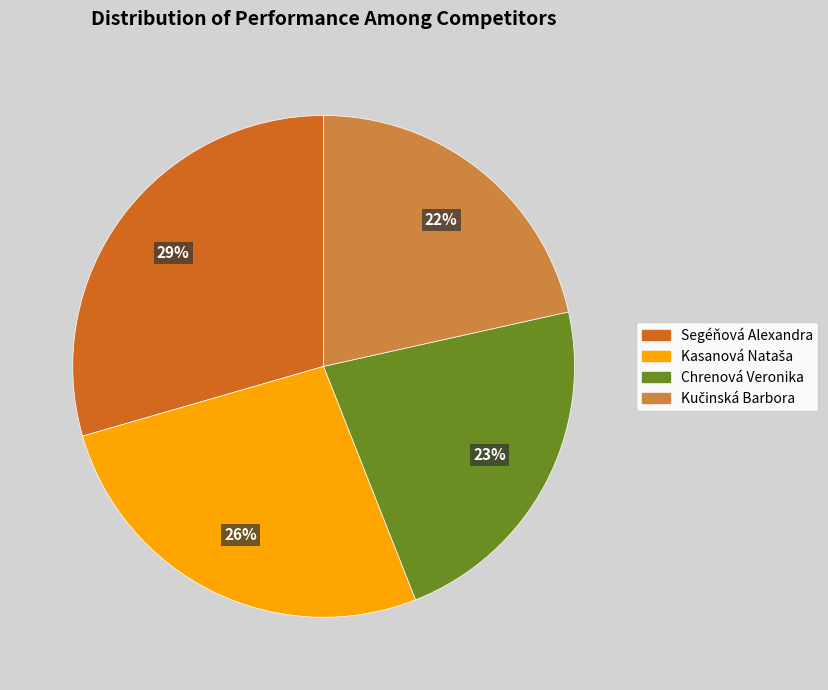

What is the ratio of the value at Segéňová Alexandra to the value at Chrenová Veronika?

1.3